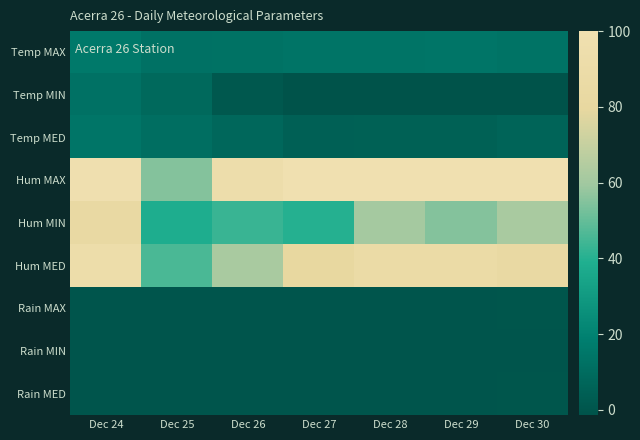

List the series in order of their peak value, highest first.

Hum MAX, Hum MED, Hum MIN, Temp MAX, Temp MED, Temp MIN, Rain MAX, Rain MED, Rain MIN